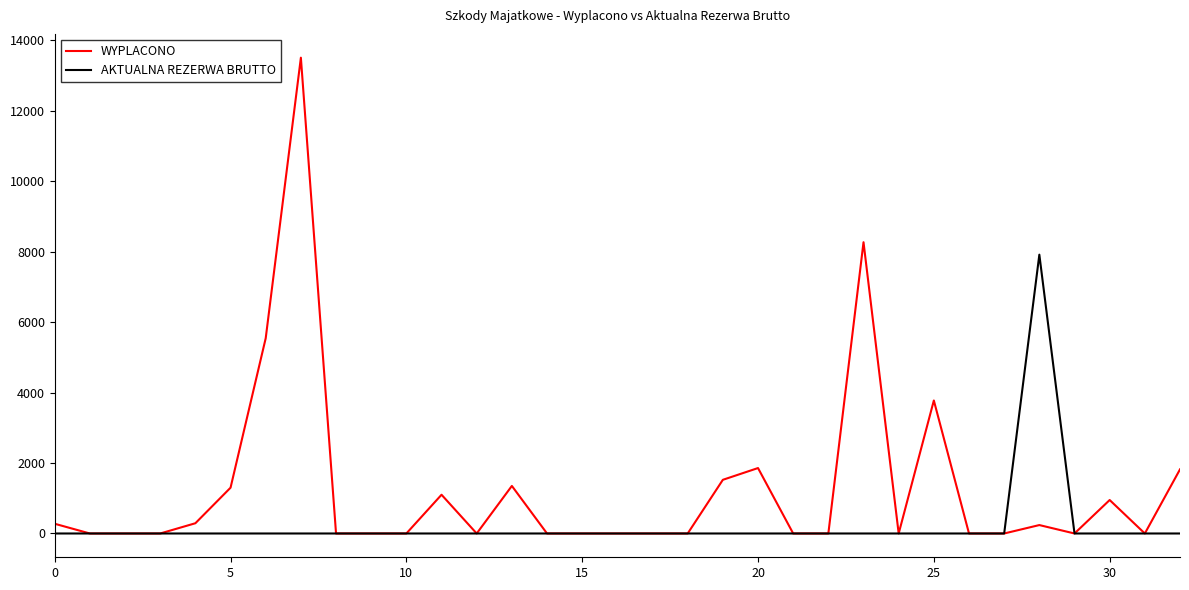

Which series has the largest total across all categories?

WYPLACONO